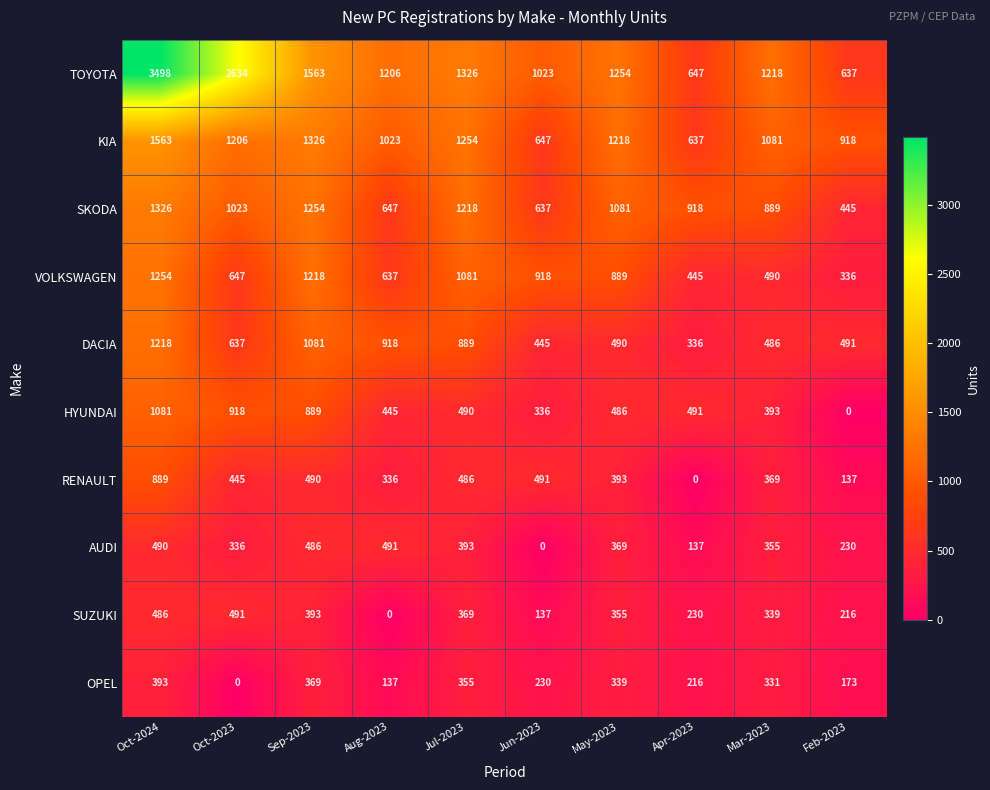

Which series has the largest total across all categories?

TOYOTA